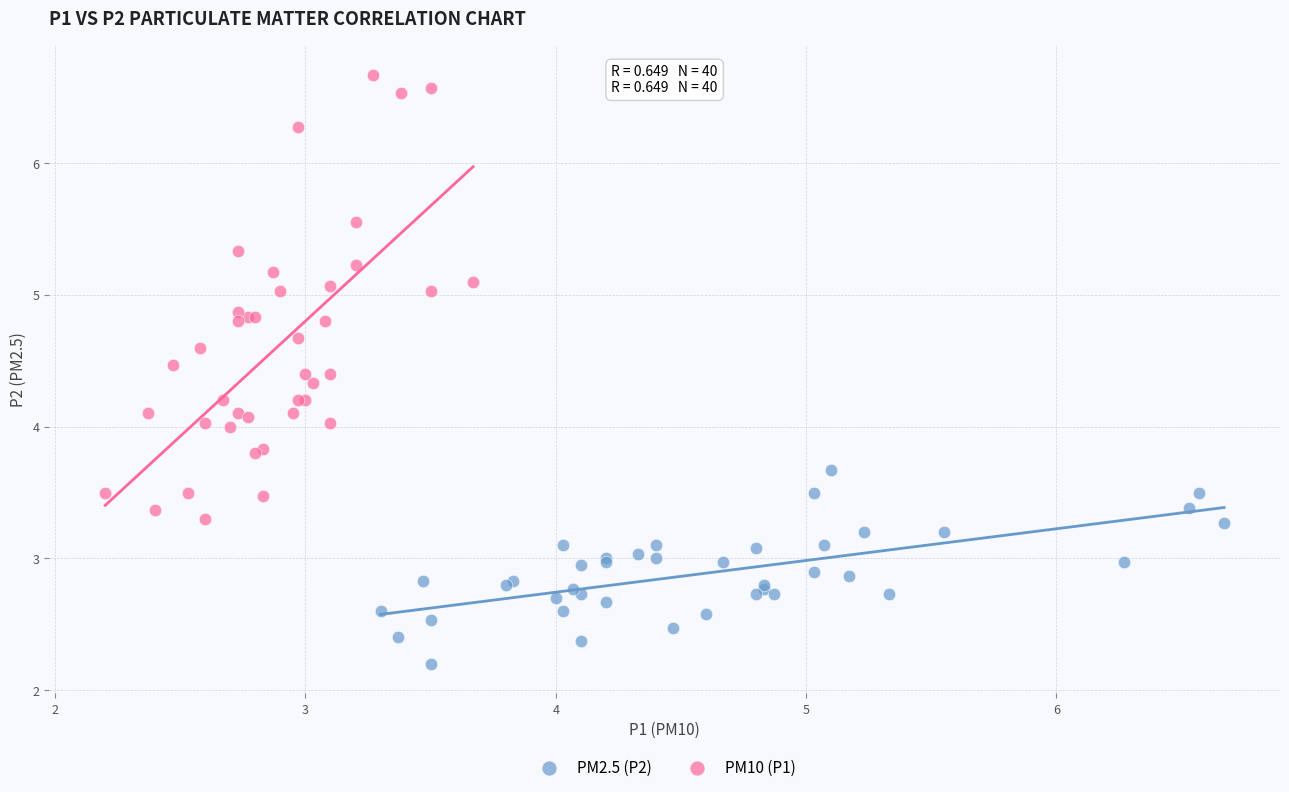

Which series contains the lowest Y value?

PM2.5 (P2)